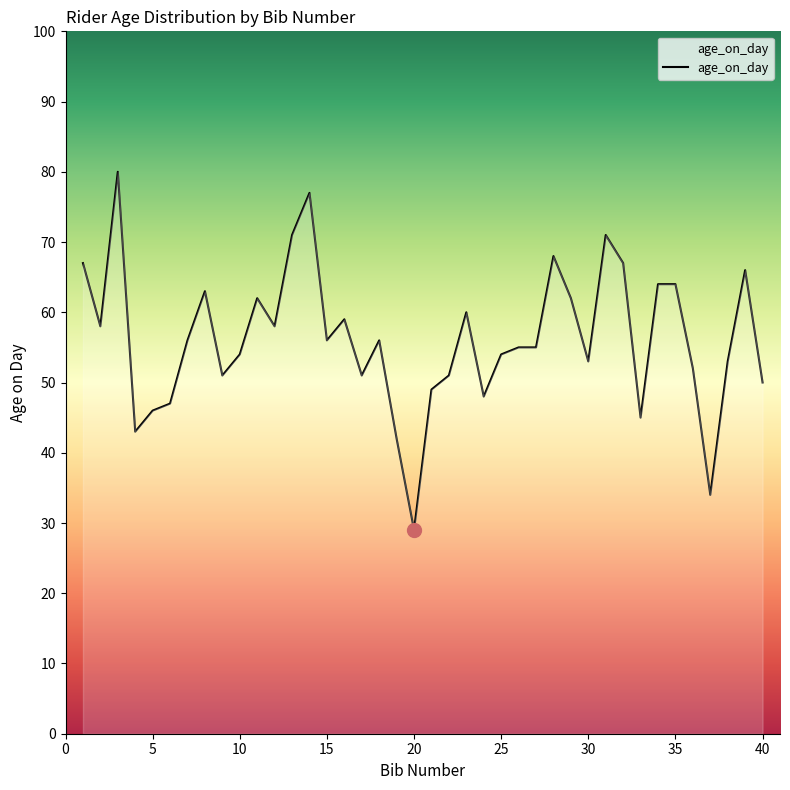

What is the smallest value displayed?

29